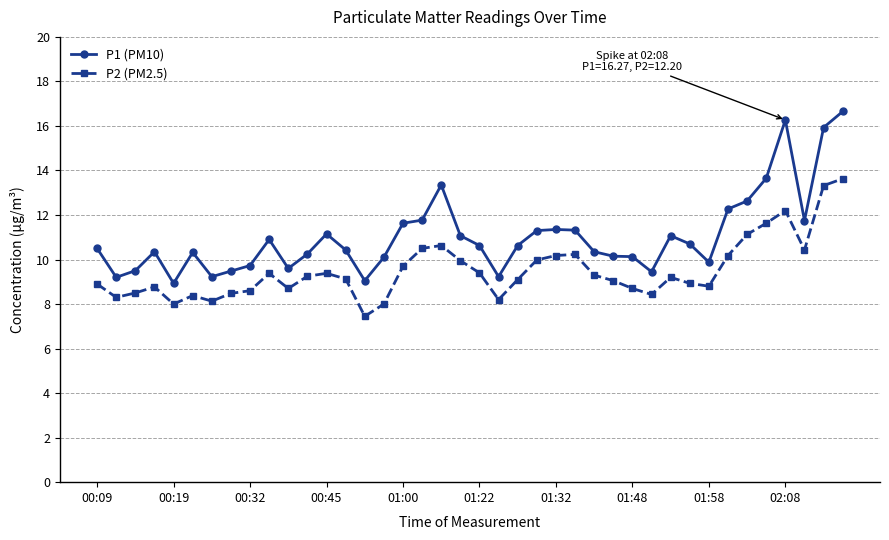

Does the chart display data point markers on the line(s)?

Yes